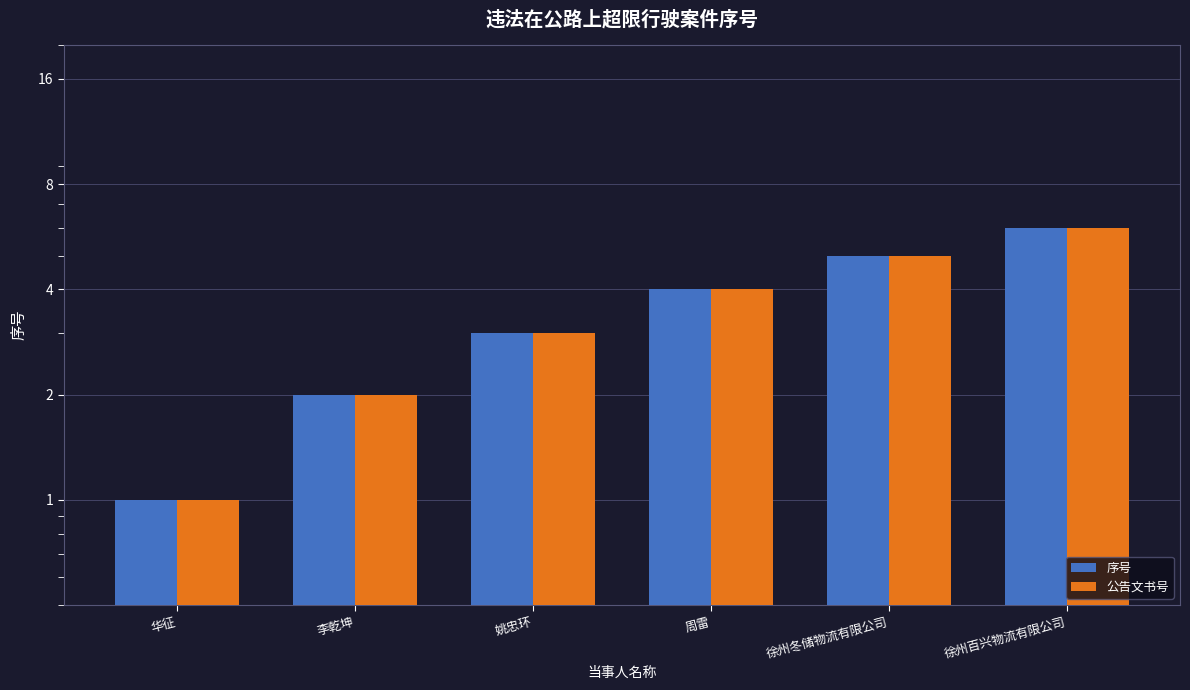

Is it true that 公告文书号 equals 2 at 李乾坤?

True